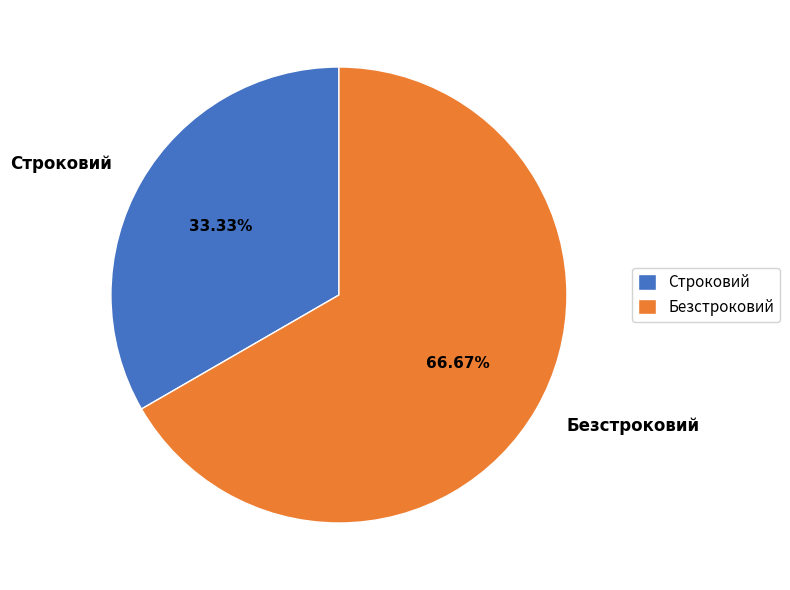

Is it true that Безстроковий is 67% of the pie?

True